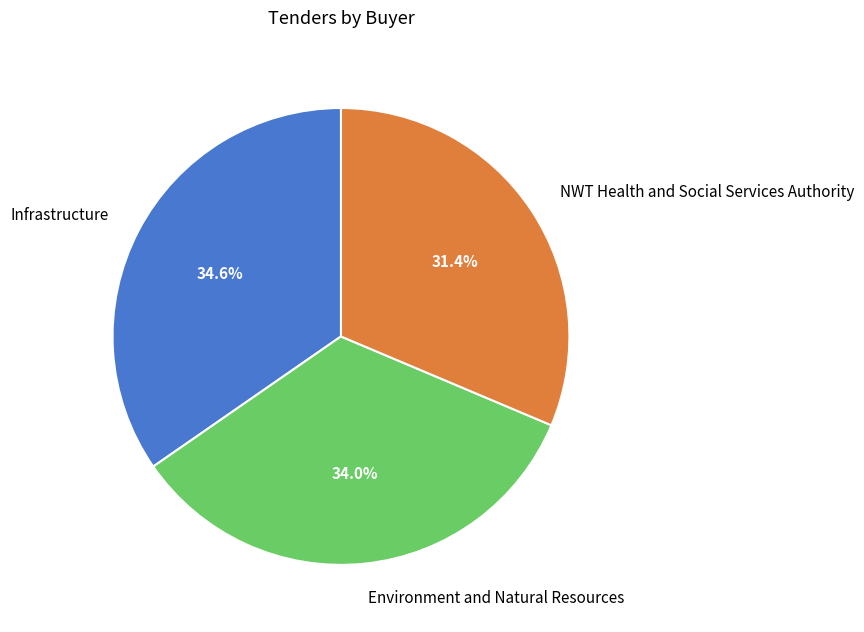

Which slice is the smallest?

NWT Health and Social Services Authority